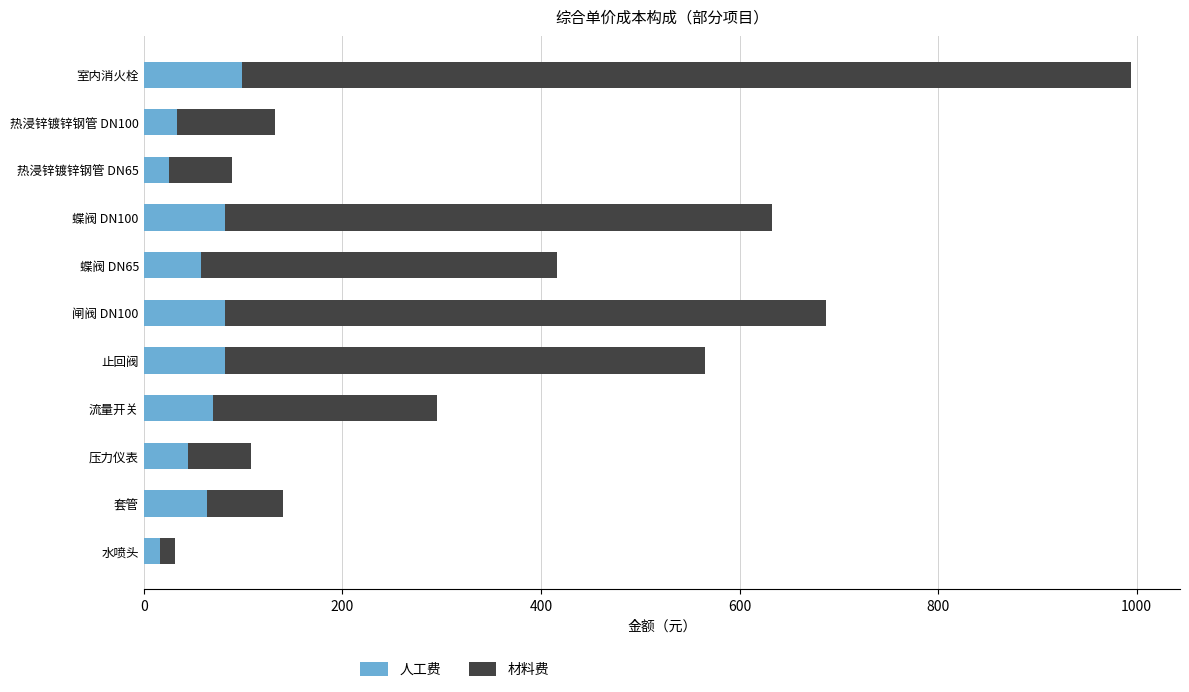

What is the sum of the 人工费 values at 热浸锌镀锌钢管 DN65 and 蝶阀 DN65?

83.7